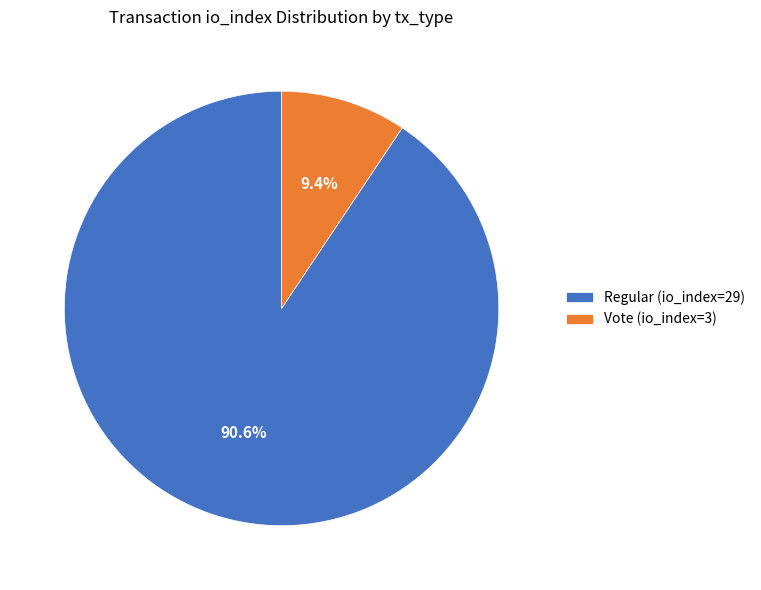

Is Vote (io_index=3) the majority of the pie?

No